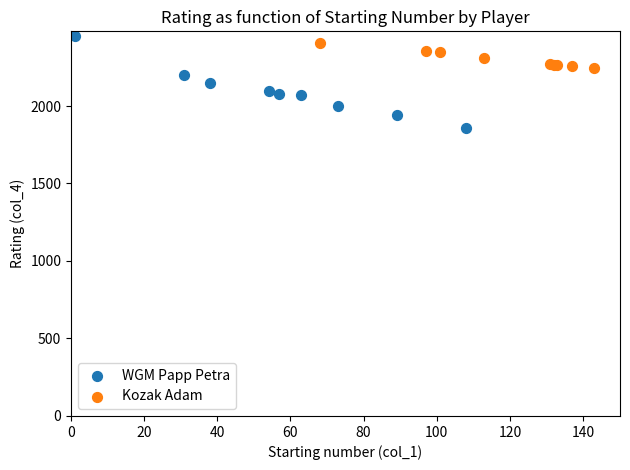

Which series contains the lowest Y value?

WGM Papp Petra